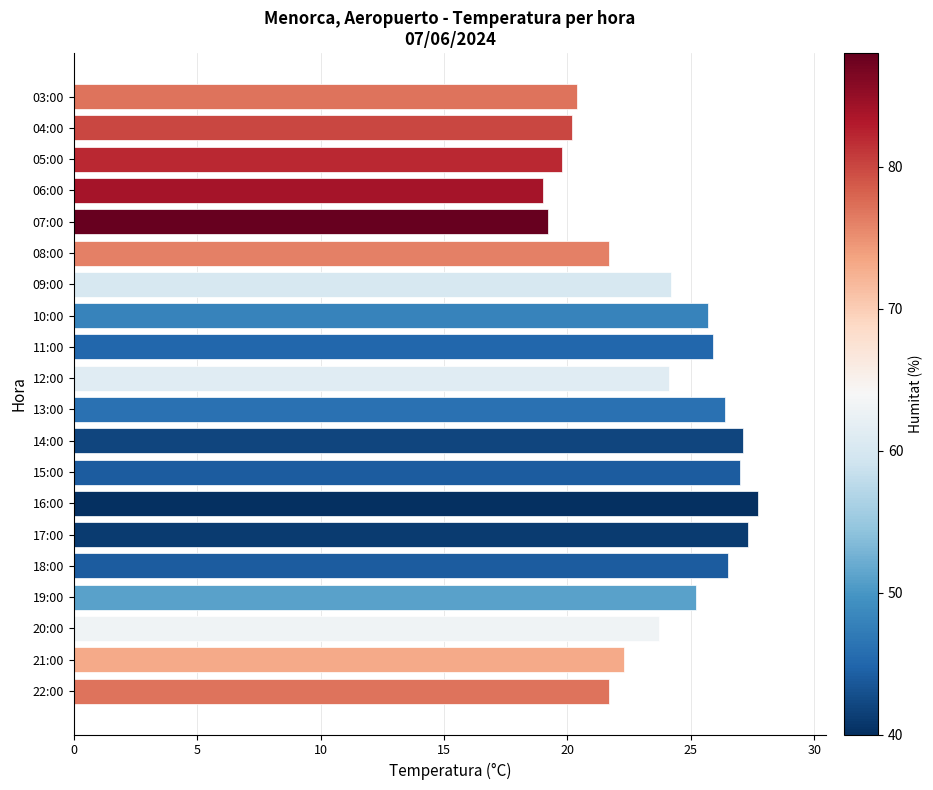

What is the ratio of the value at 12:00 to the value at 17:00?

0.9